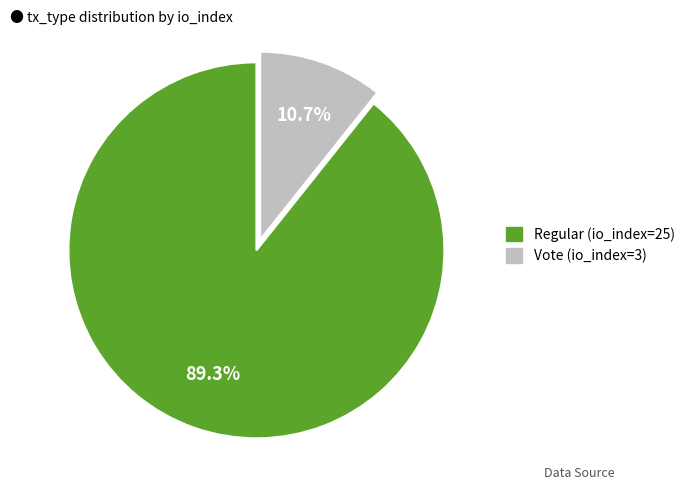

Is the sum of Regular (io_index=25) and Vote (io_index=3) greater than half?

Yes